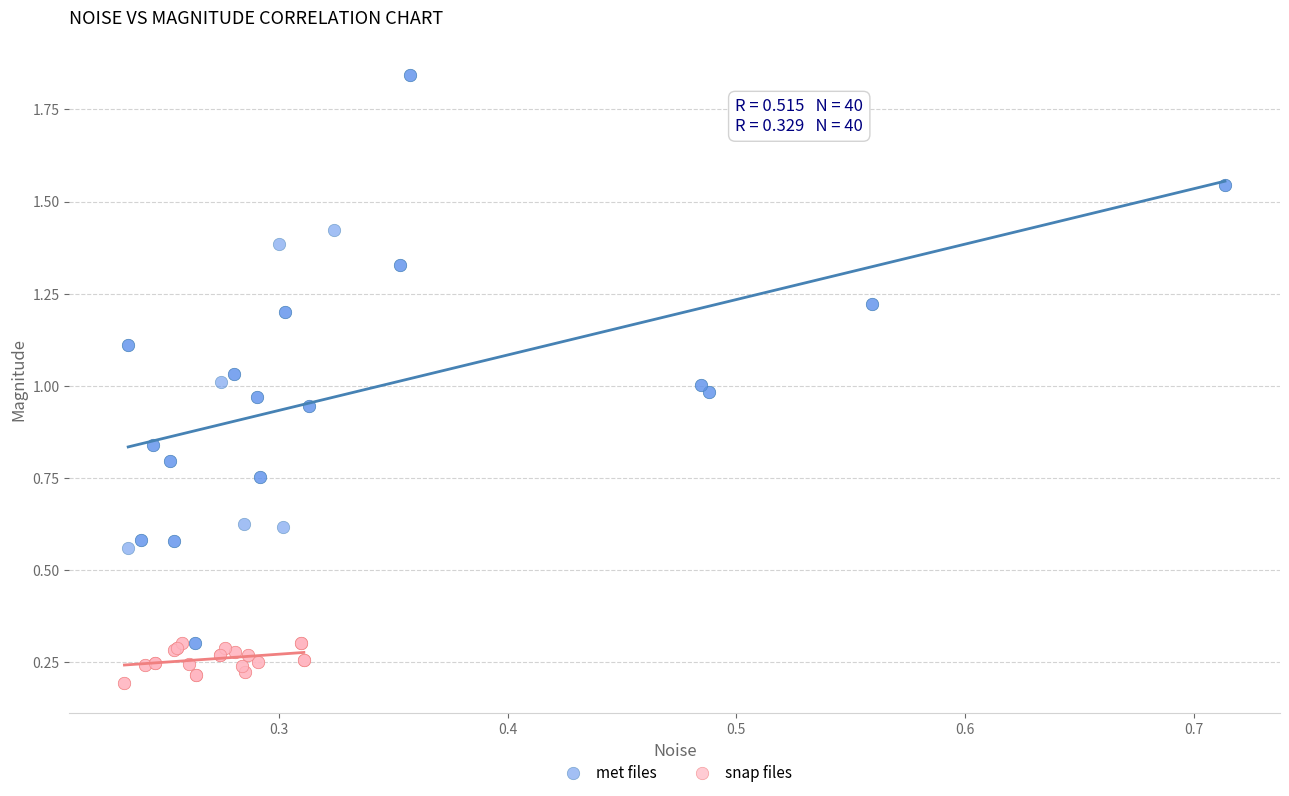

Which series reaches the minimum Y coordinate?

snap files